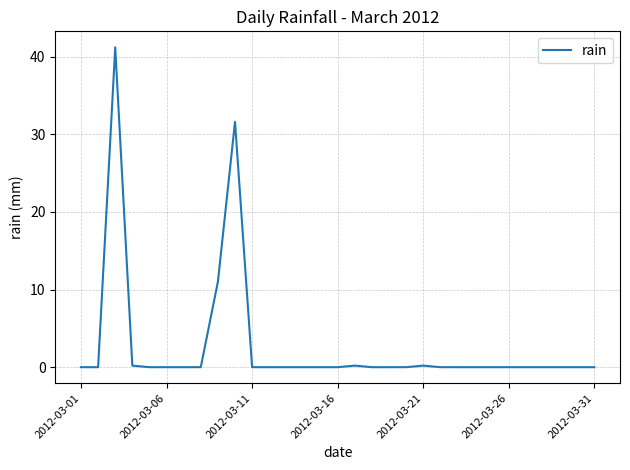

What is the difference between the maximum and minimum values?

41.2